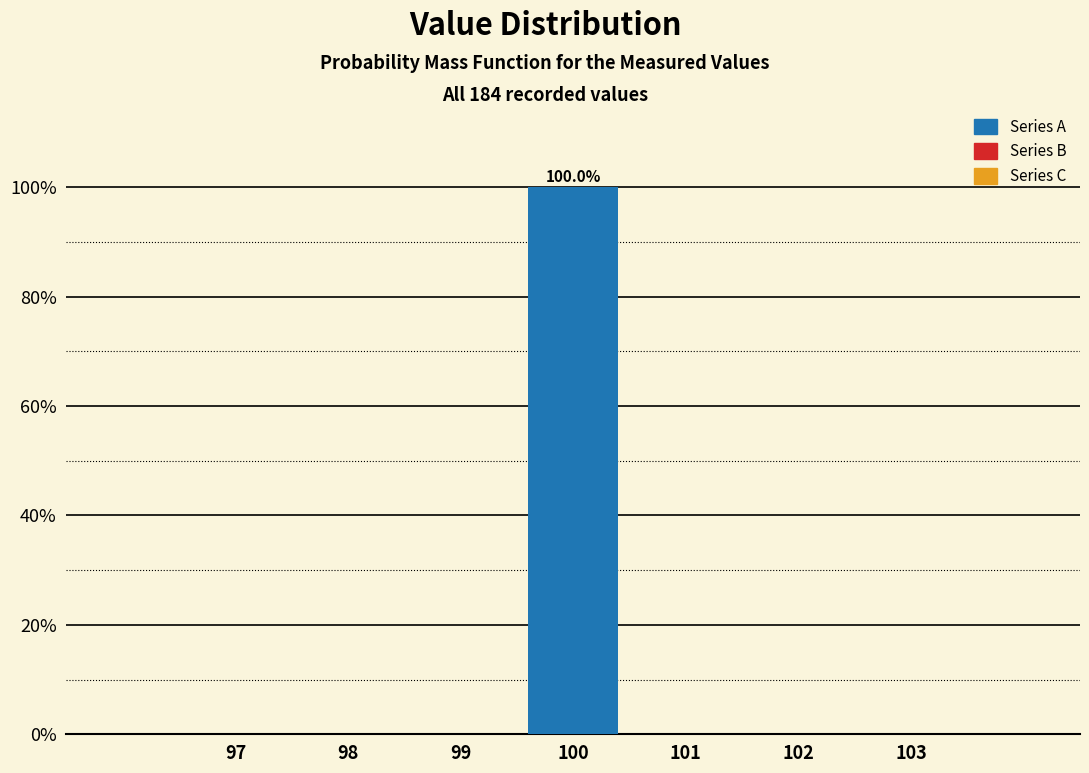

Over which range of the x-axis is the bar tallest?

99.5 to 100.5